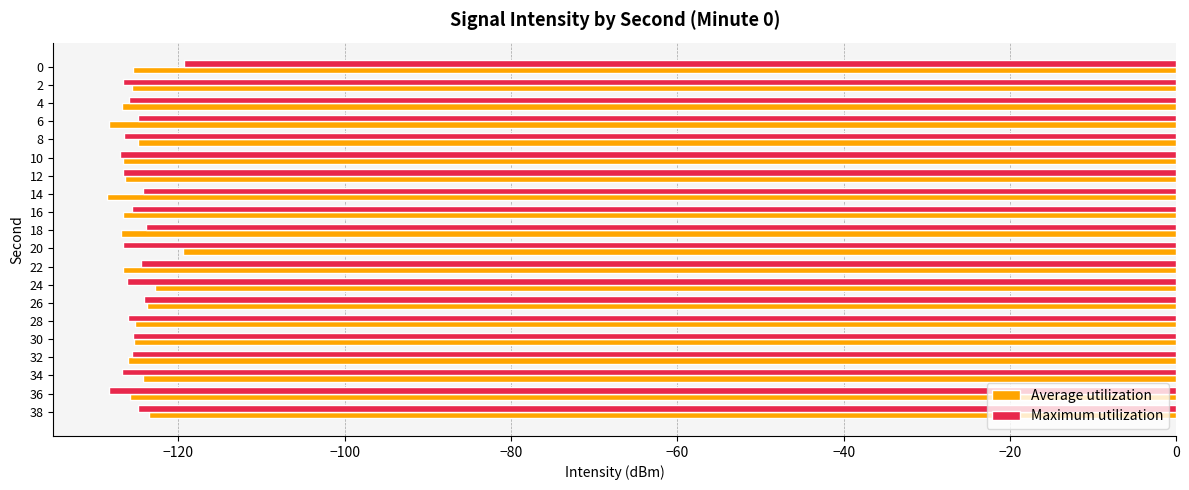

True or false: Average utilization has a value of -197.6 at 26.

False